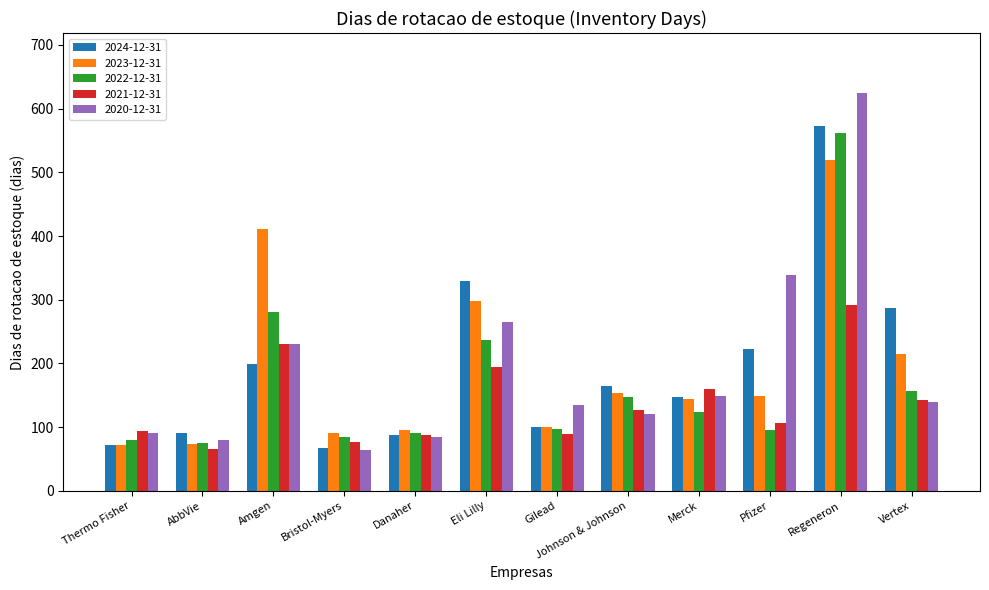

What are all the series names shown in the legend?

2024-12-31, 2023-12-31, 2022-12-31, 2021-12-31, 2020-12-31